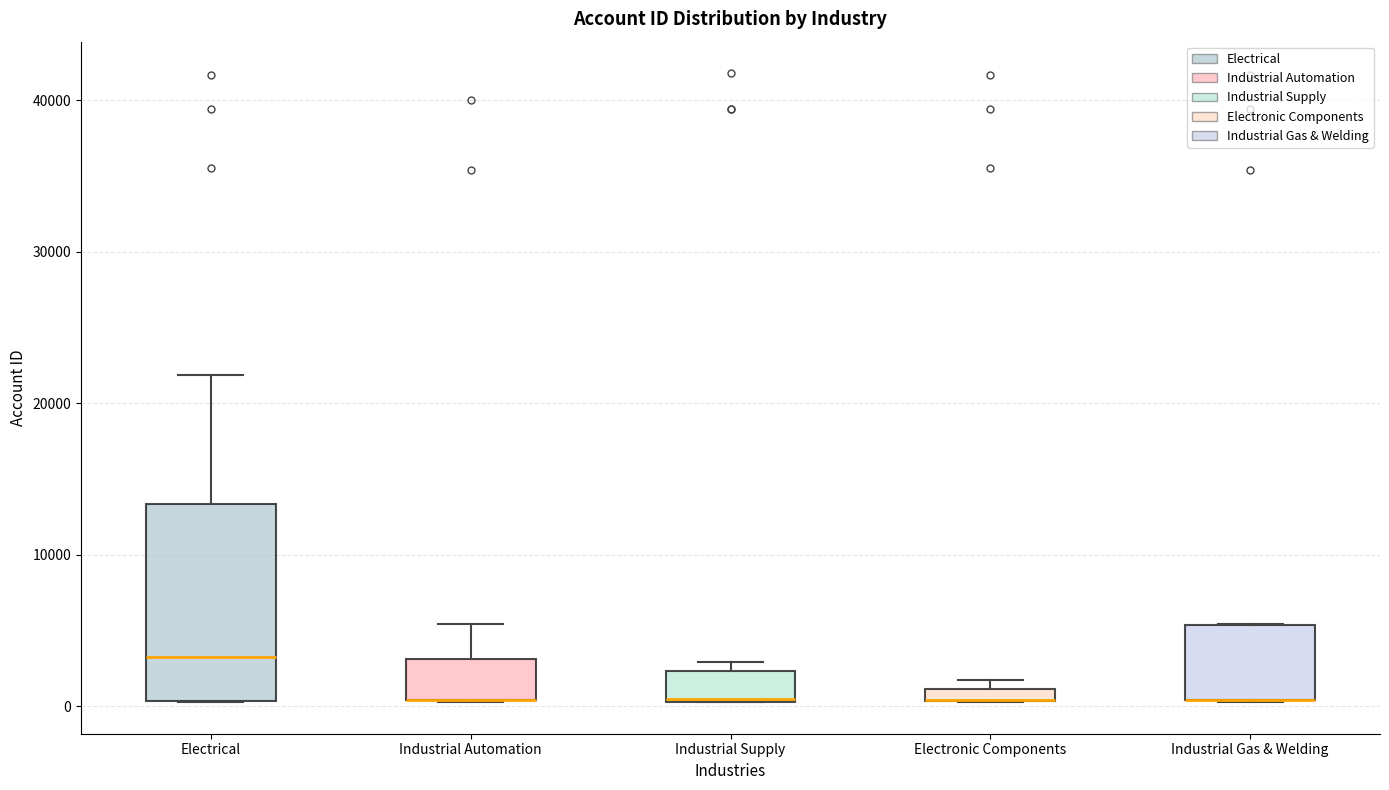

Where is the lower edge of the box for Industrial Supply on the y-axis? The values are not printed on the chart, so give them approximately, as read against the axis.

0